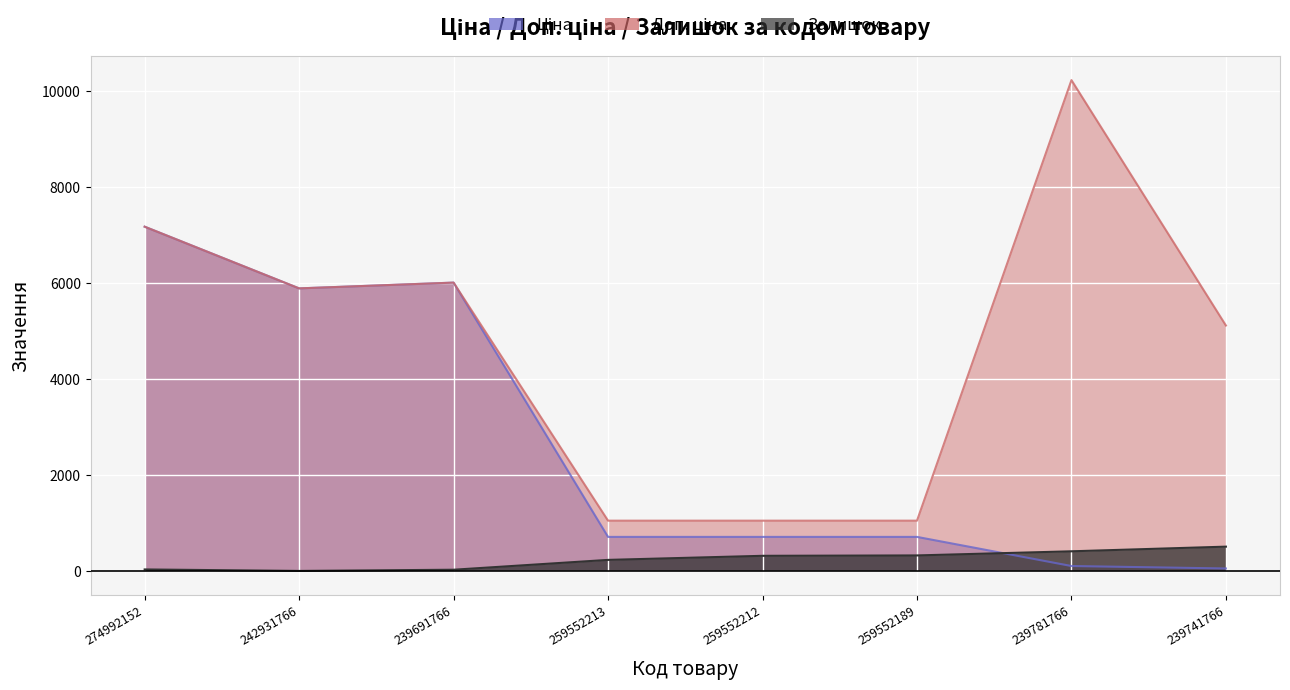

In Залишок, how many points are lower than both neighbors (excluding endpoints)?

1